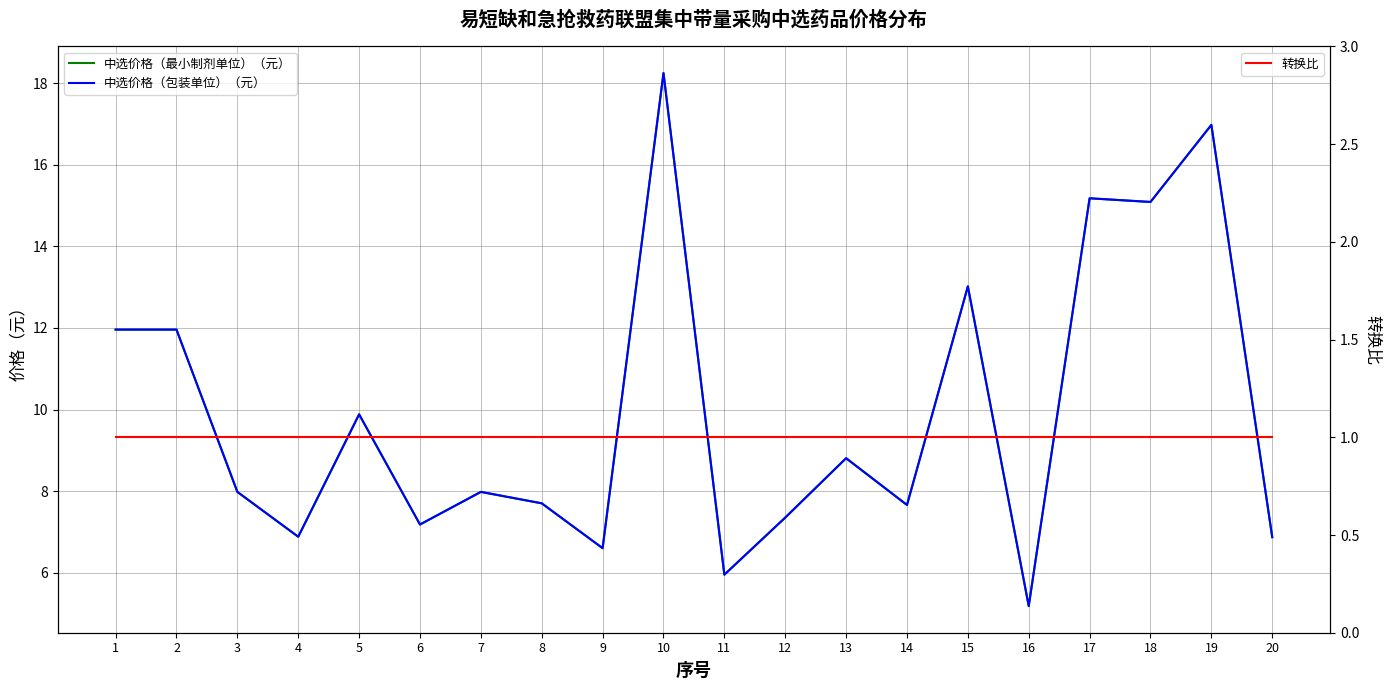

What is the value of the 中选价格（最小制剂单位）（元） point at the 3rd from the left?

8.0